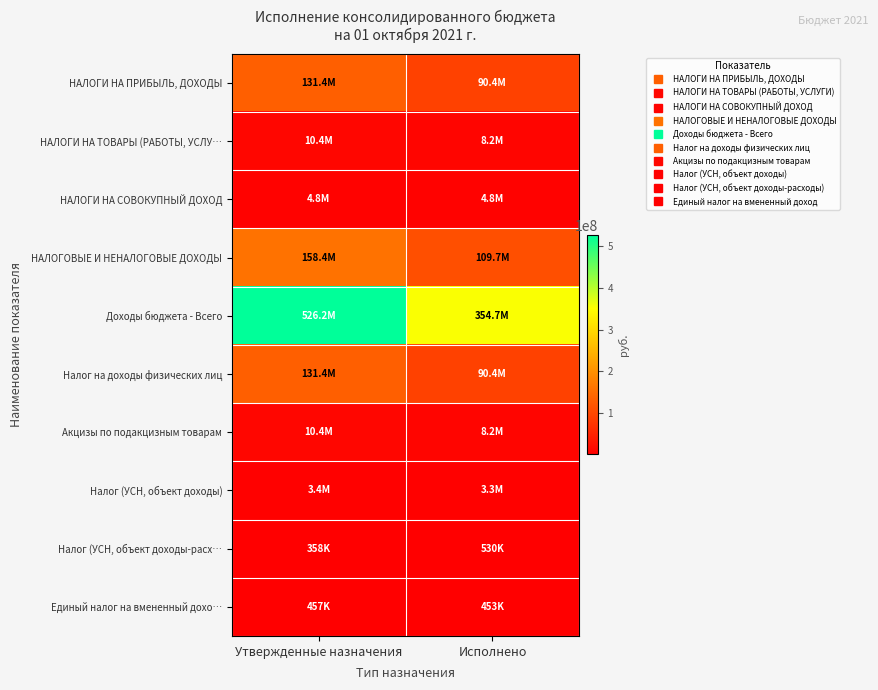

What is the spread (max minus min) of values at Утвержденные назначения?

525883818.2